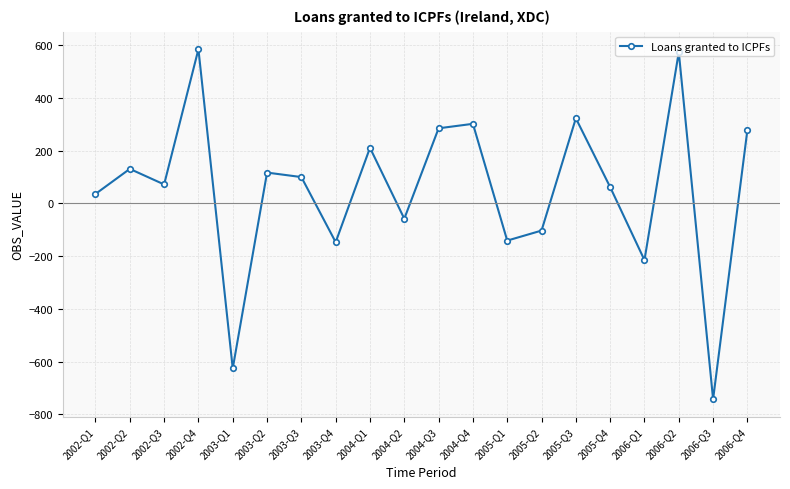

What value does the data have at 2002-Q3, to the nearest 10?

70